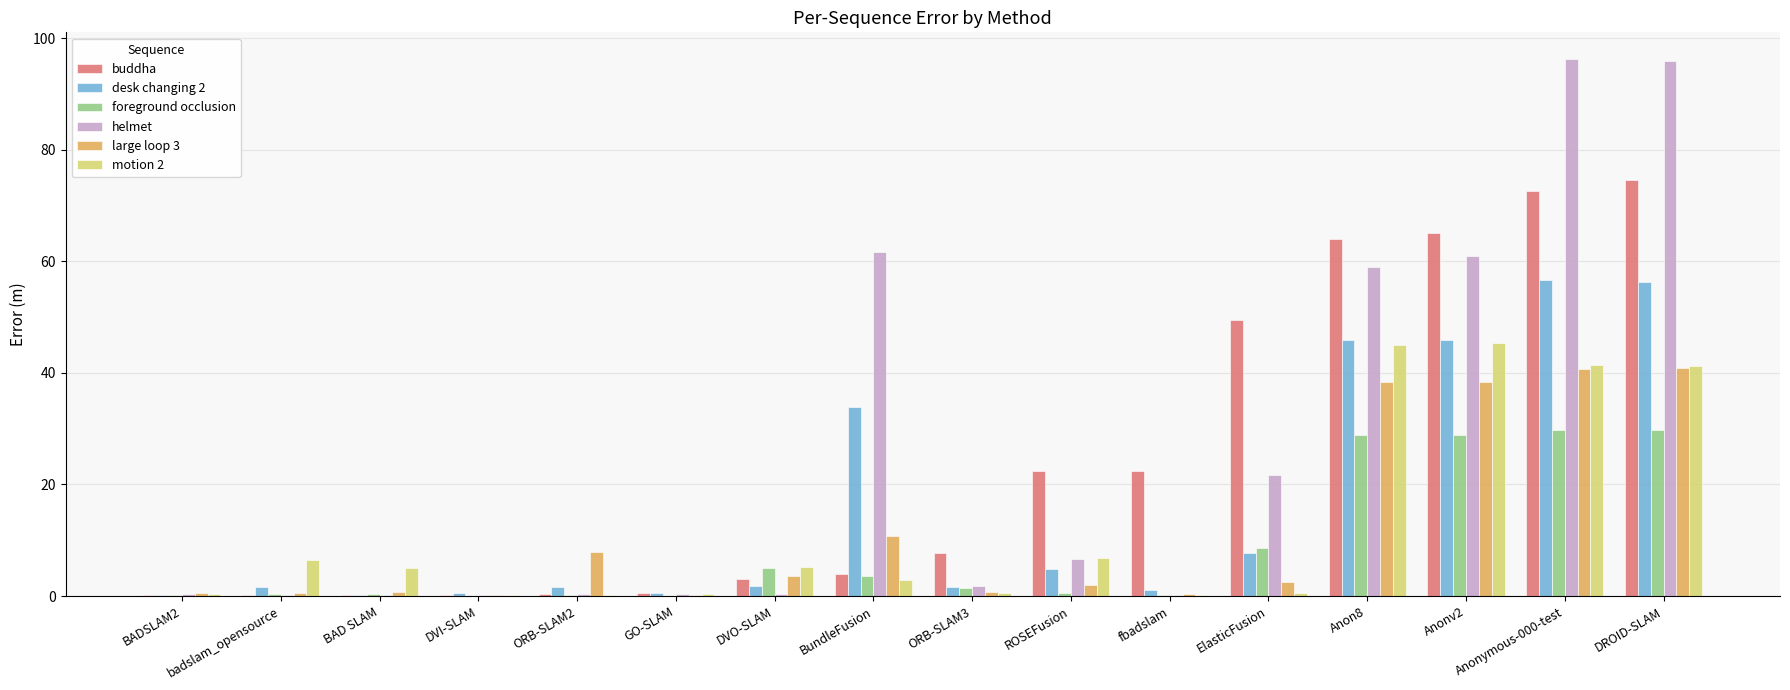

Is it true that foreground occlusion equals 37.7 at Anon8?

False